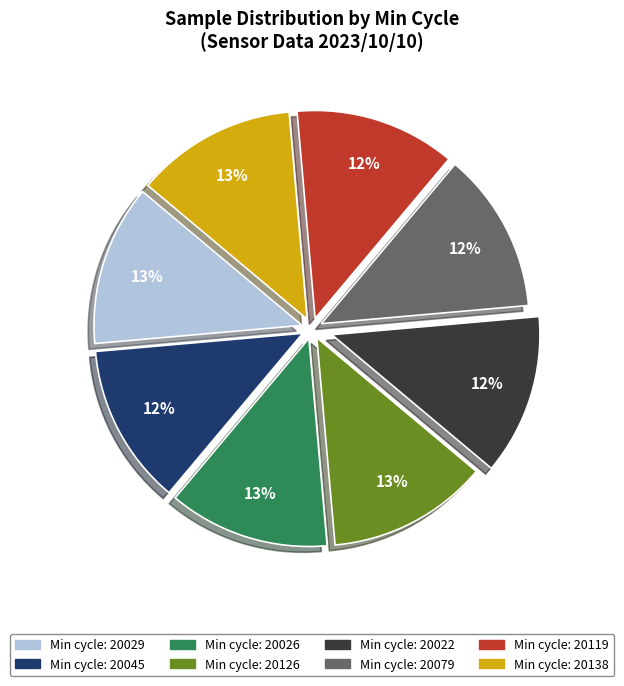

Is the sum of Min cycle: 20138 and Min cycle: 20119 greater than half?

No